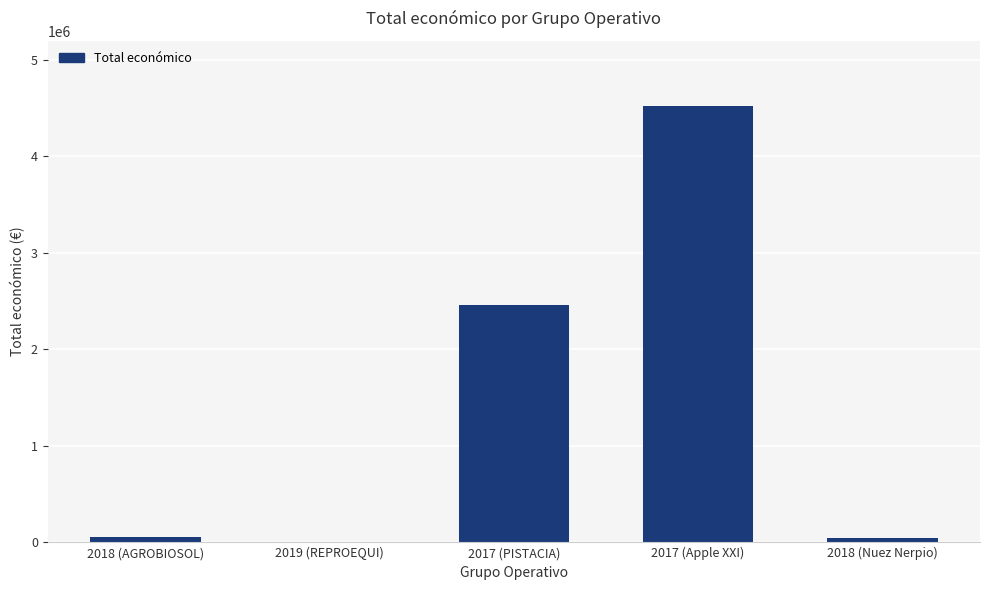

Are the bars horizontal?

No